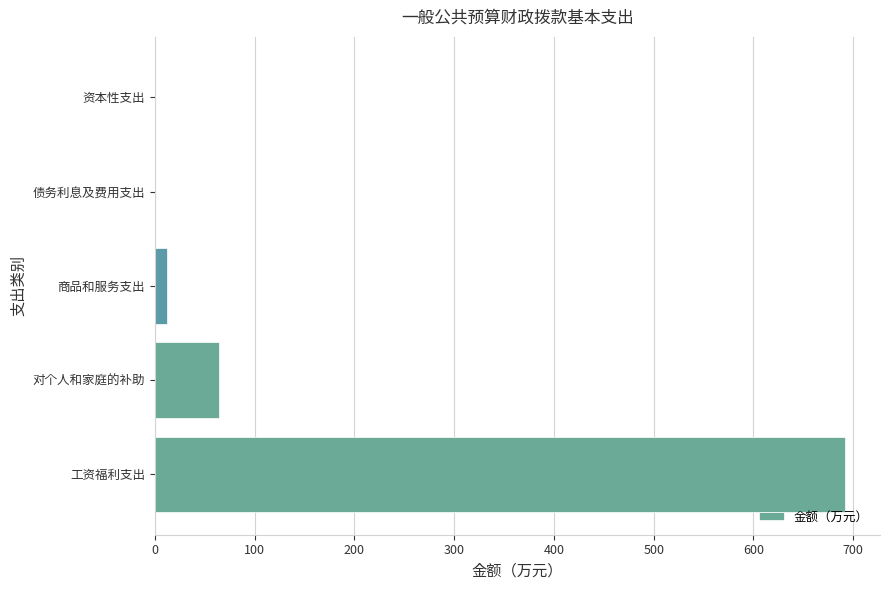

How many data points are above 11?

3